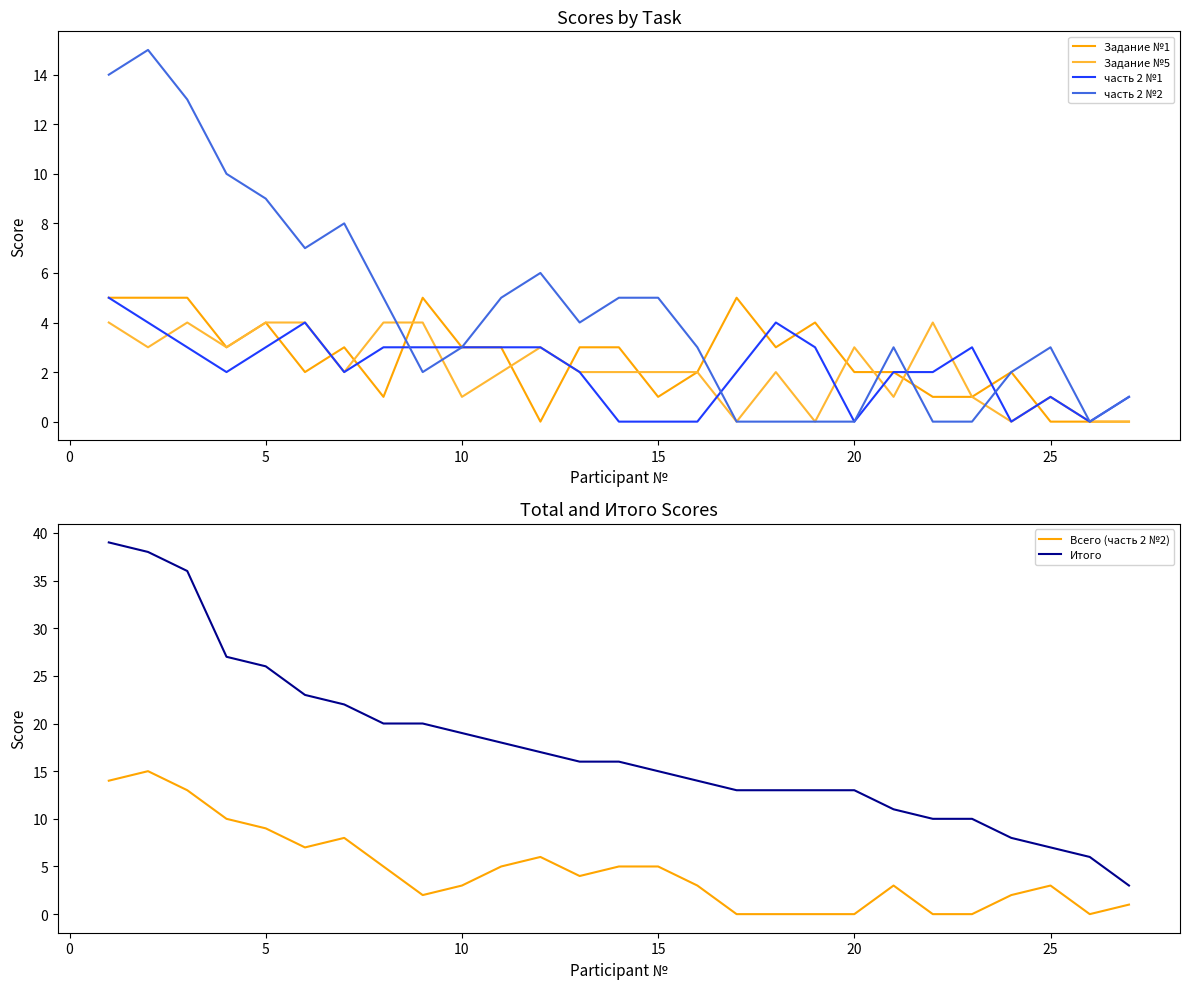

True or false: Задание №5 and Итого intersect in this chart.

False